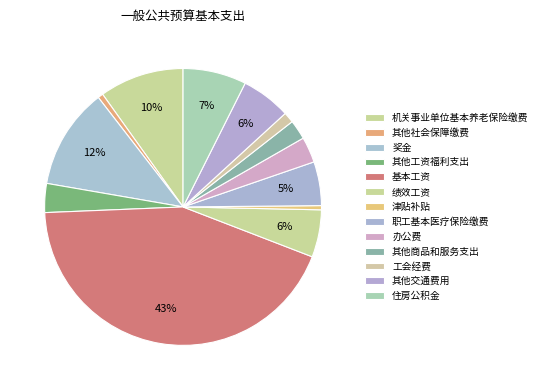

Does 住房公积金 account for over 50% of the chart?

No